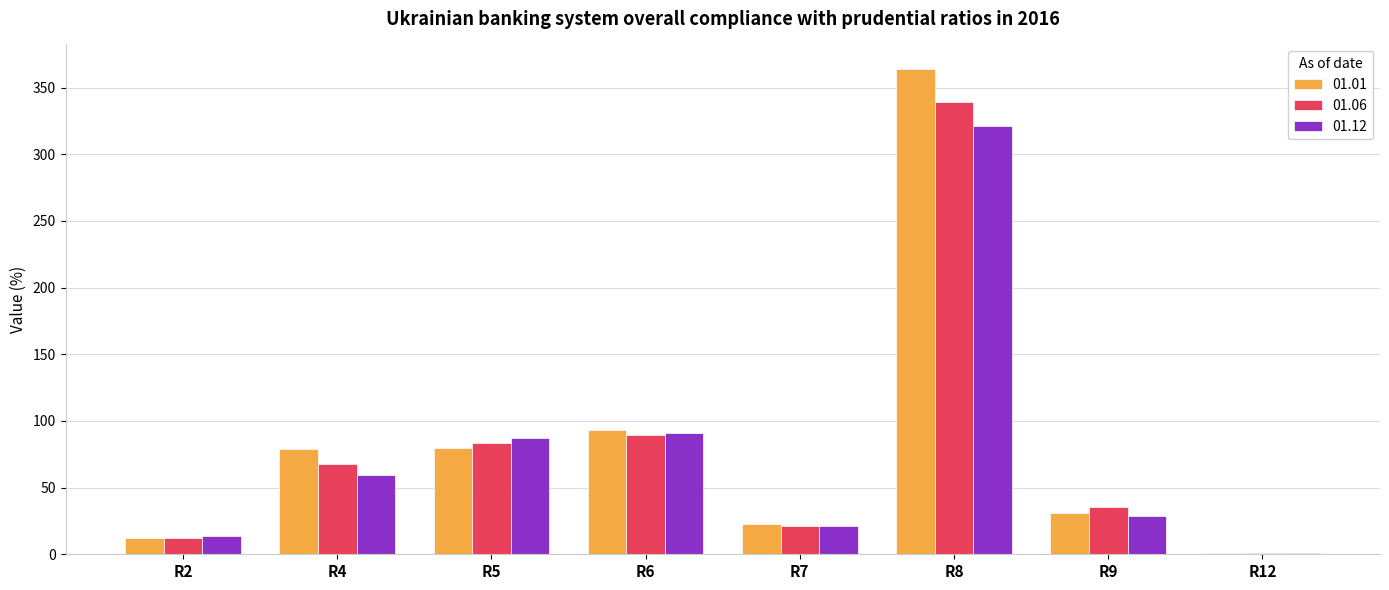

Where is 01.06 nearest to the value 169?

R6